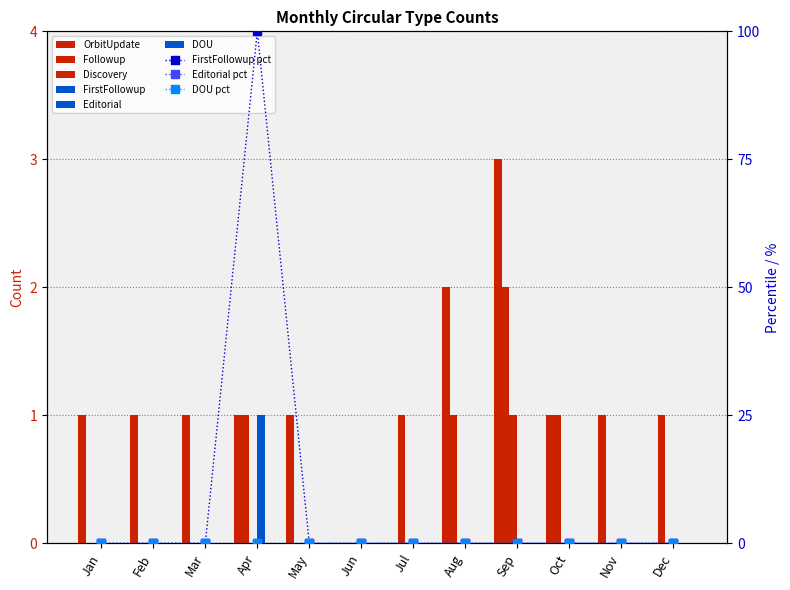

Is the value of Followup at Dec greater than the value of Discovery at Oct?

Yes